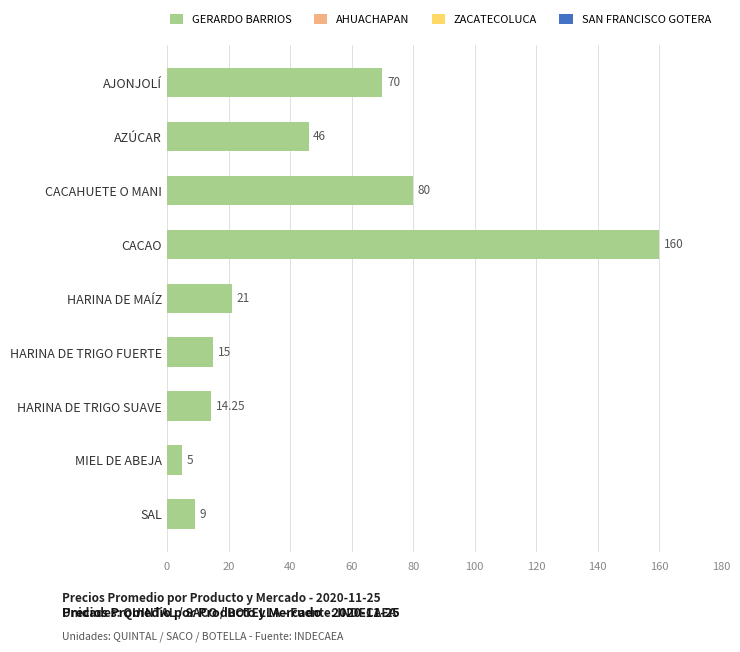

What is the average value?

46.7